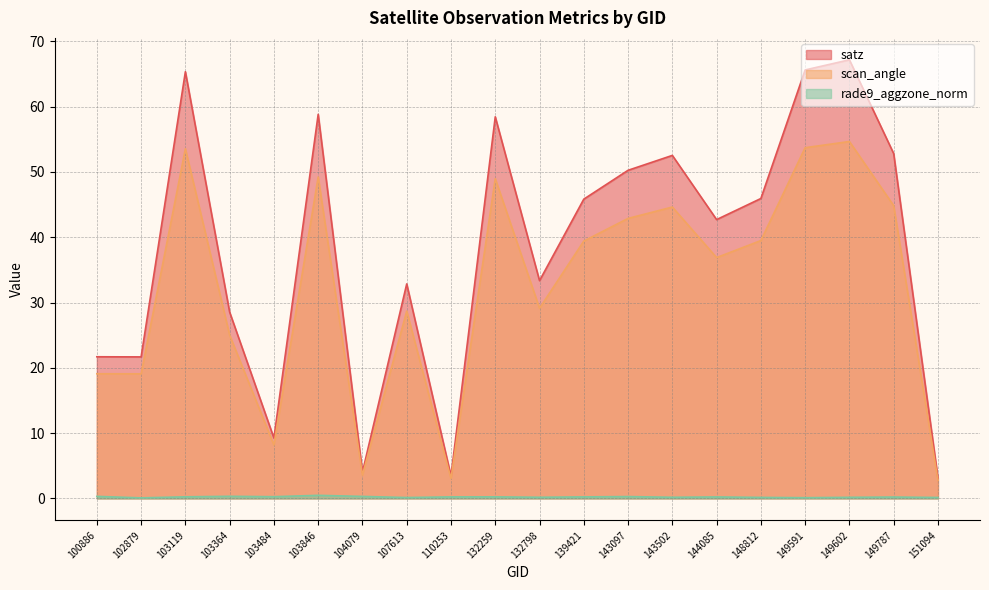

How many lines are shown in the chart?

3